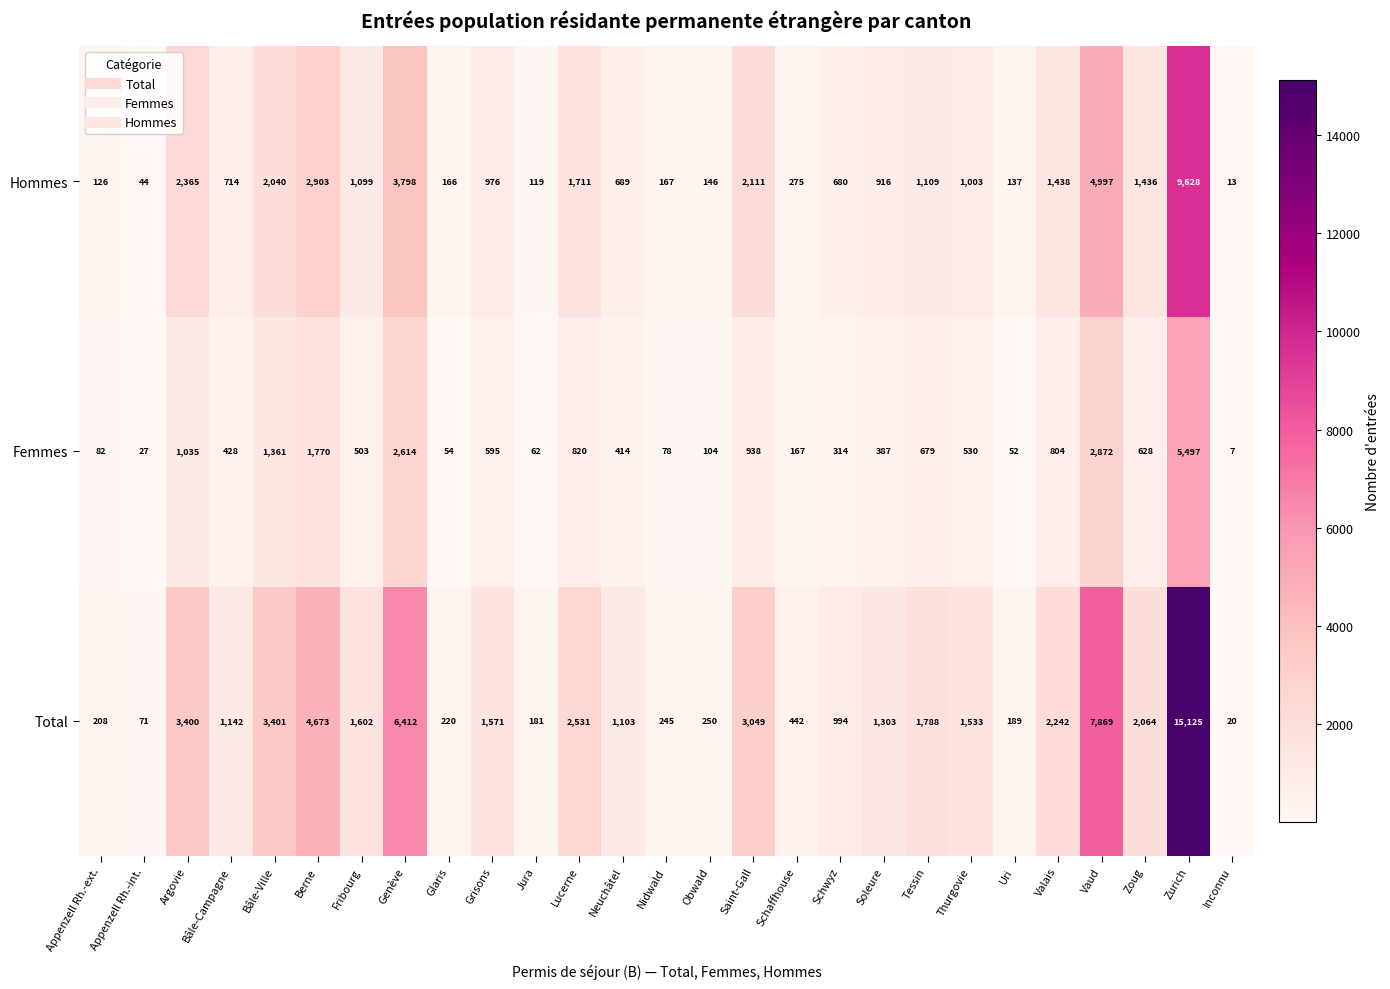

List the series in order of their peak value, highest first.

Total, Hommes, Femmes